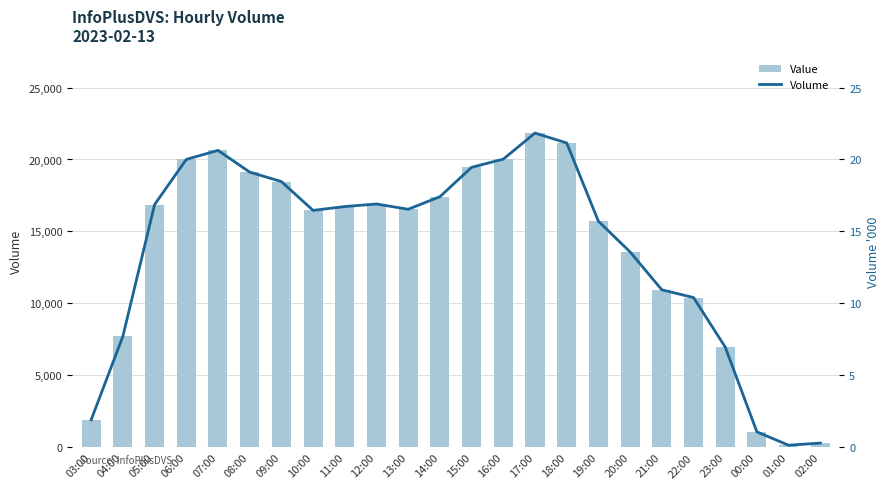

The col_3 series shows 21836 at 17:00. True or false?

True